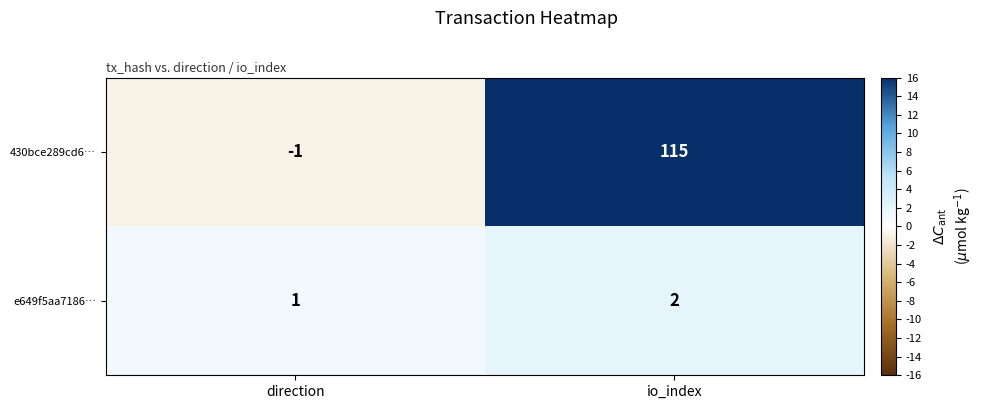

Where is e649f5aa7186… nearest to the value 1?

direction